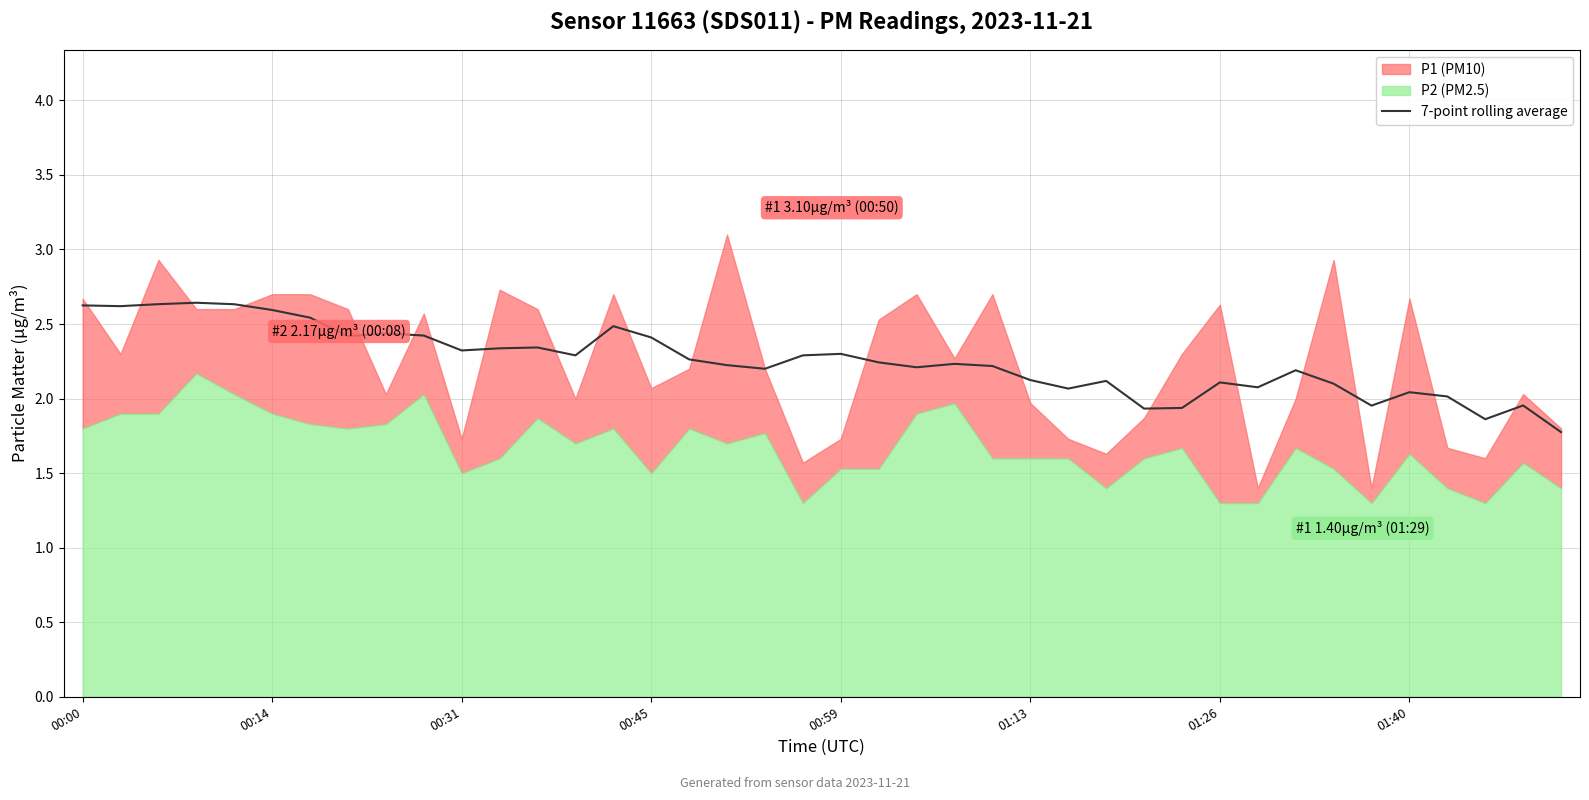

The value of 7-point rolling average at 00:45 is 2.4. True or false?

True